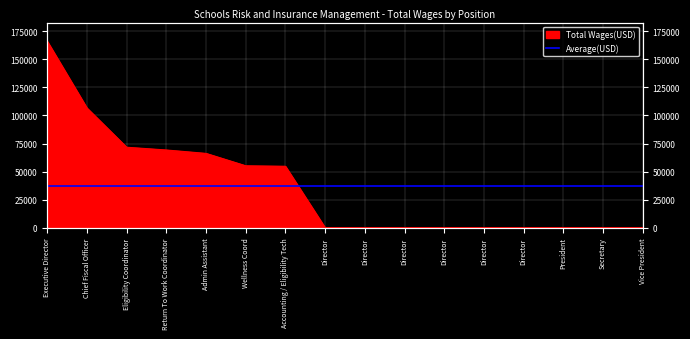

List the labels in order of value, smallest first.

Director, Director, Director, Director, Director, Director, President, Secretary, Vice President, Accounting / Eligibility Tech, Wellness Coord, Admin Assistant, Return To Work Coordinator, Eligibility Coordinator, Chief Fiscal Officer, Executive Director